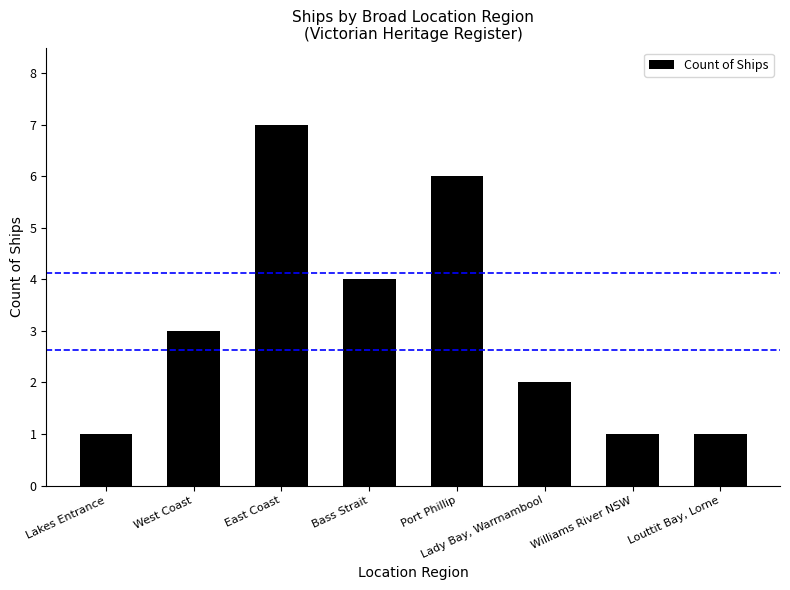

The chart shows a value of 2 at Lady Bay, Warrnambool. True or false?

True